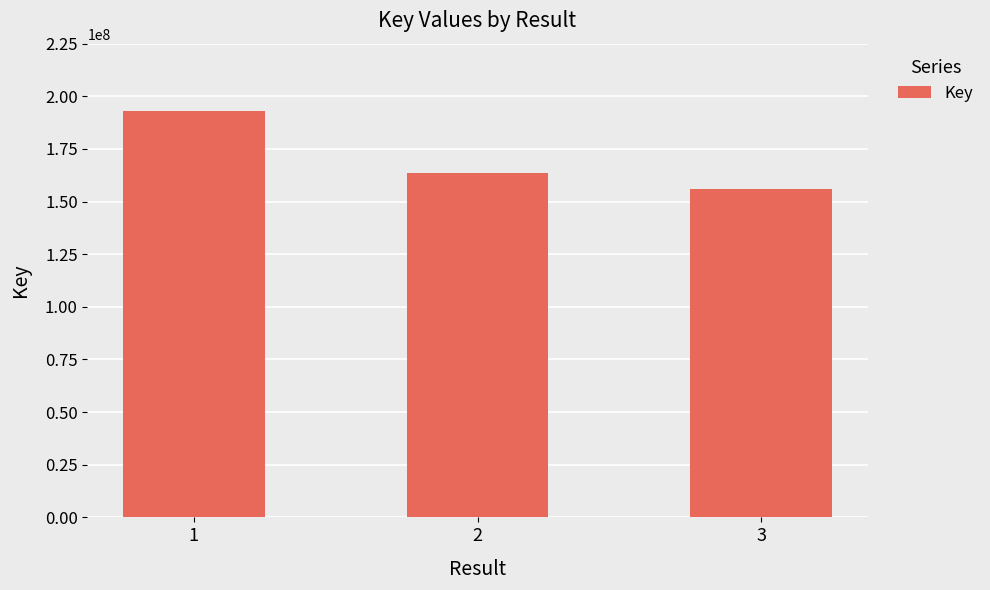

What is the change in value from 2 to 3?

-7628811